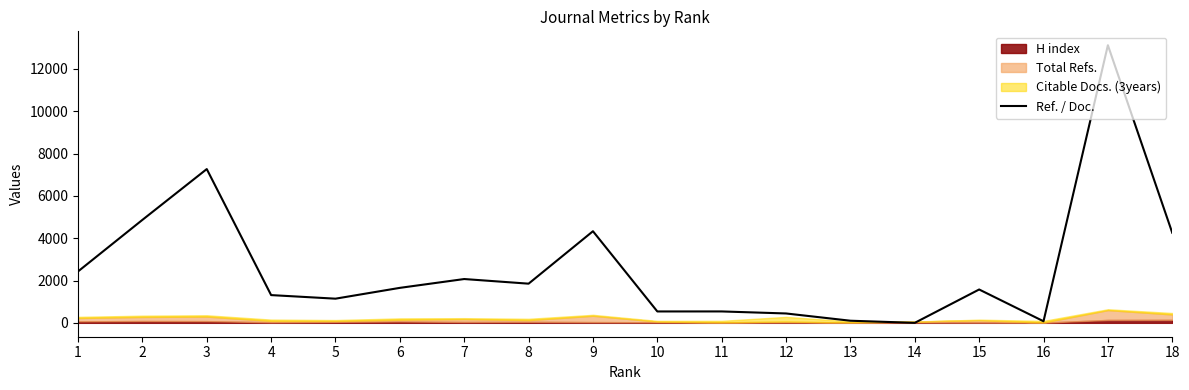

True or false: there are more than 0 points higher than both neighbors.

True